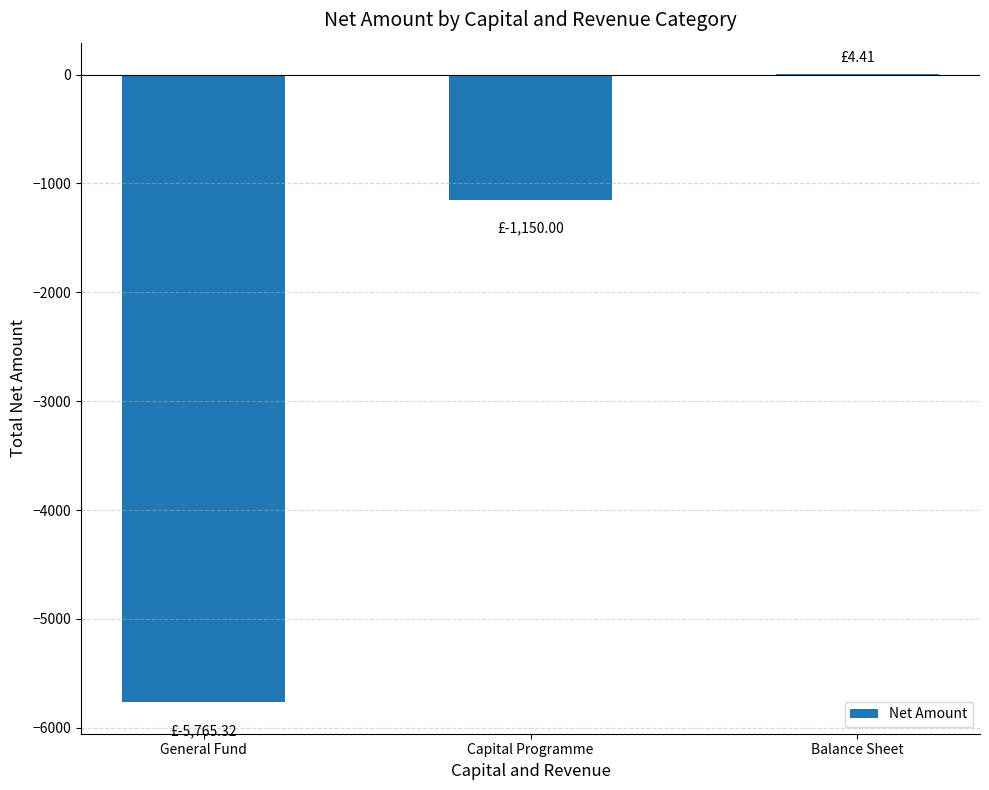

True or false: the data shows -1150.0 at Capital Programme.

True